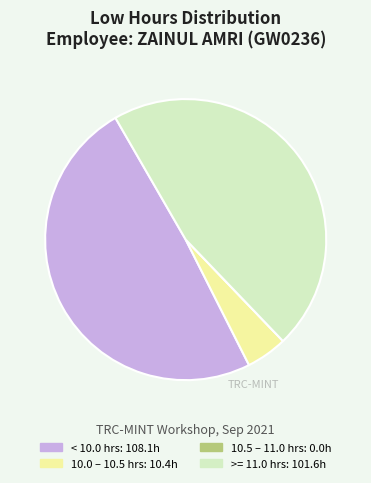

Does any single category account for the majority?

No